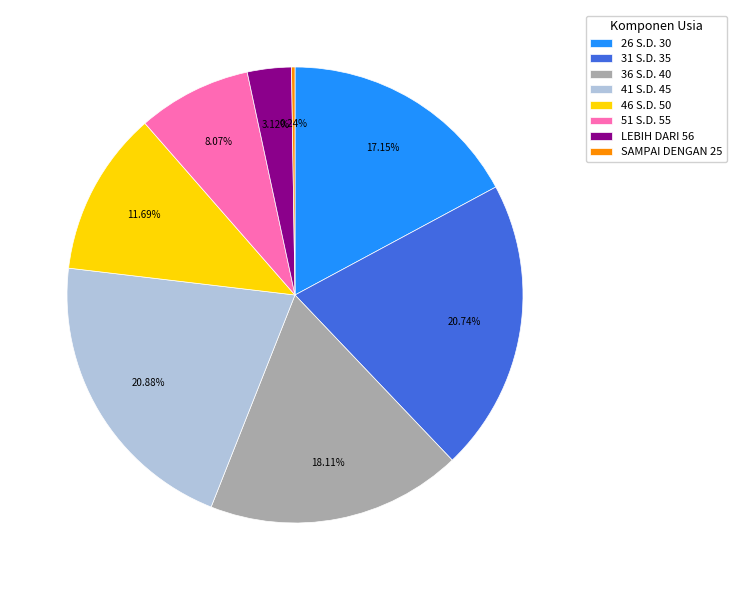

Is the sum of 31 S.D. 35 and 36 S.D. 40 greater than half?

No